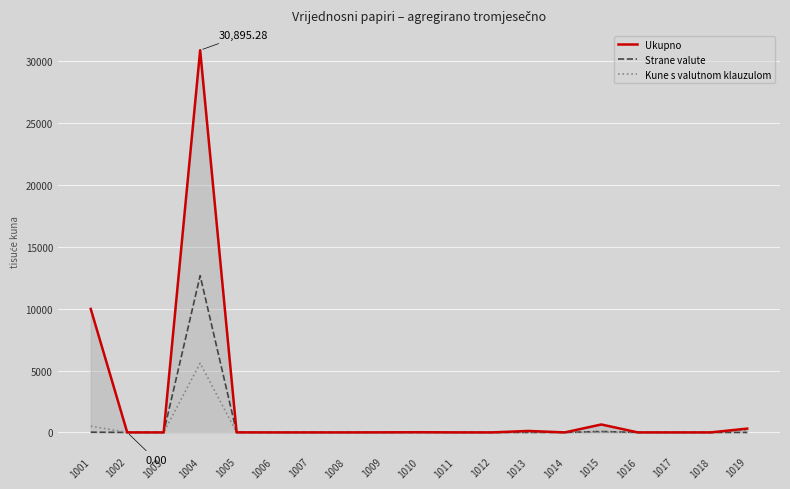

Which series has the largest range (max minus min)?

Ukupno